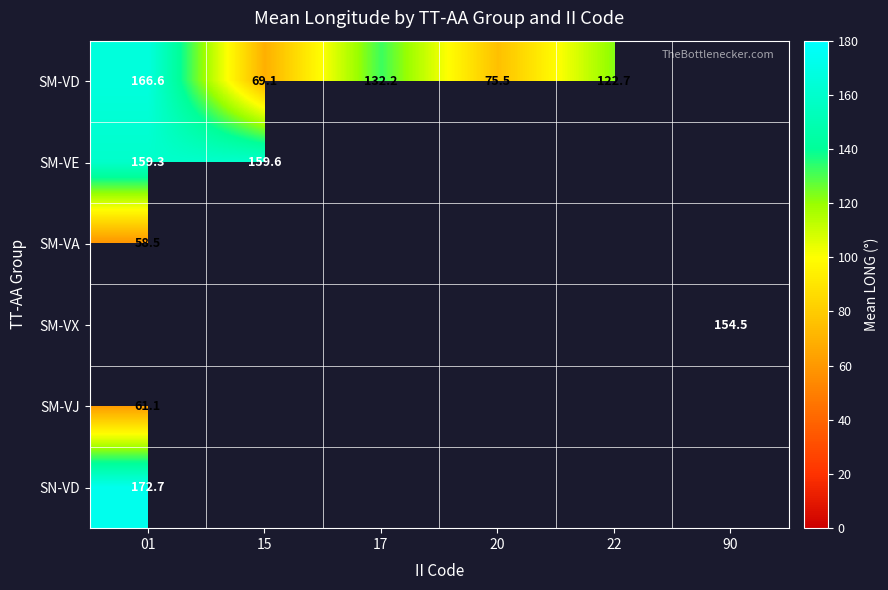

True or false: SM-VD has a value of 20.7 at 15.

False